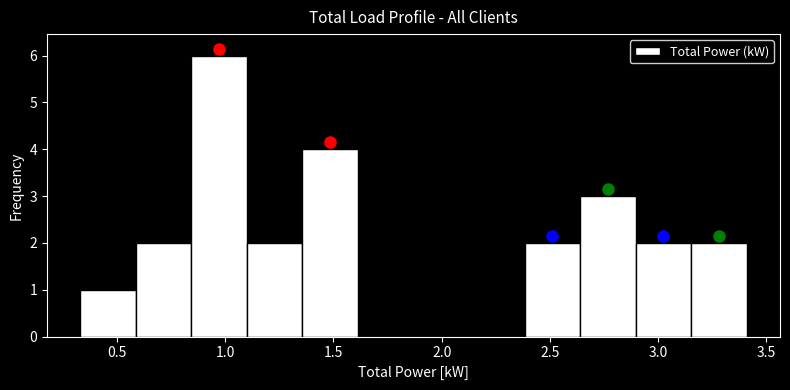

Reading left to right, list every bar in this chart as the range it spans on the x-axis followed by its height. Neither the bar edges nor the heights are printed on the chart, so give them approximately, as read against the axes.

0.35 to 0.60: 1
0.60 to 0.85: 2
0.85 to 1.10: 6
1.10 to 1.35: 2
1.35 to 1.60: 4
1.60 to 1.85: 0
1.85 to 2.15: 0
2.15 to 2.40: 0
2.40 to 2.65: 2
2.65 to 2.90: 3
2.90 to 3.15: 2
3.15 to 3.40: 2